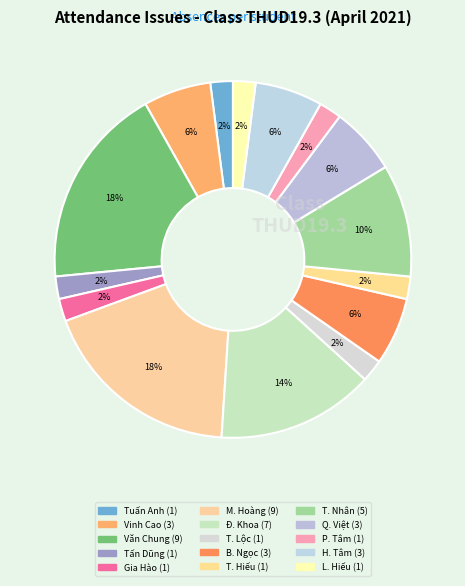

Count the number of slices in the pie.

15